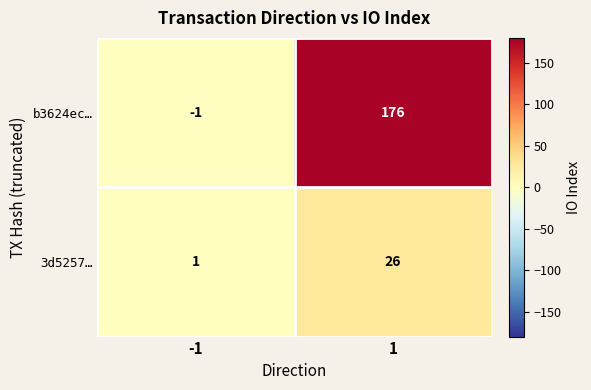

Rank the series by their average value, from lowest to highest.

3d5257…, b3624ec…